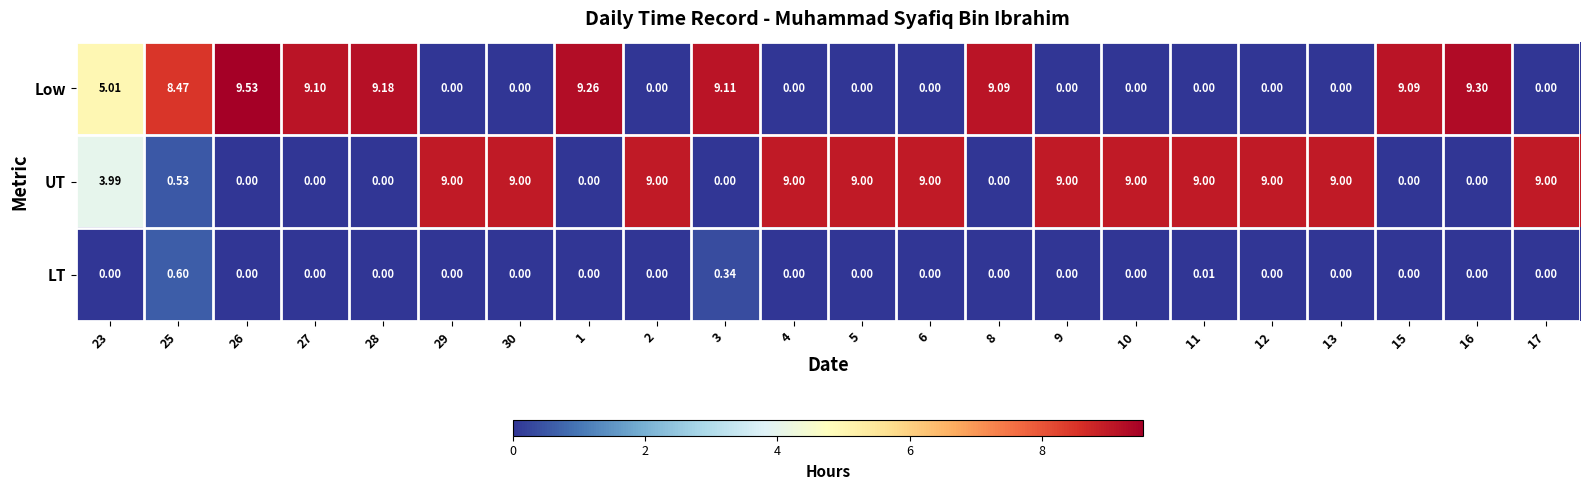

List the series in order of their peak value, highest first.

Low, UT, LT